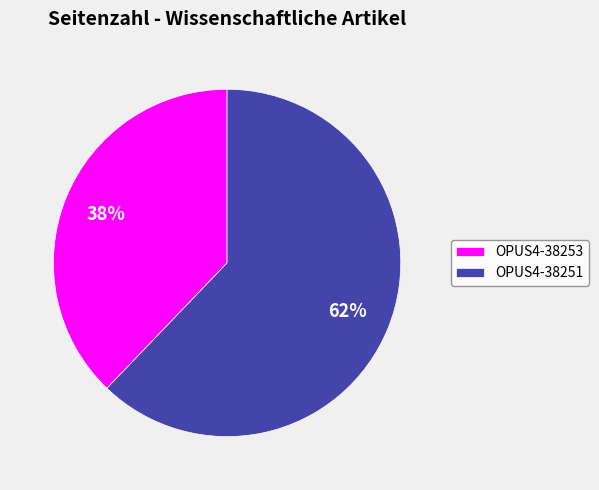

True or false: OPUS4-38253 accounts for 38% of the total.

True